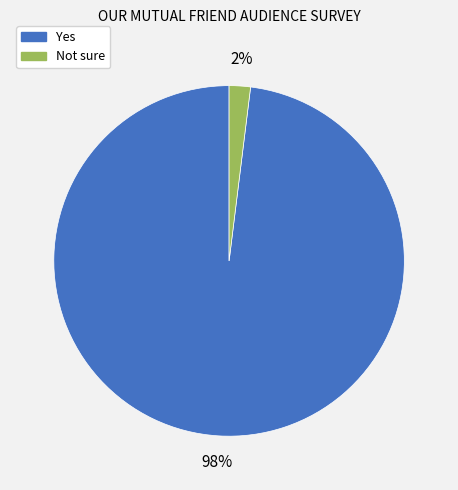

Between Yes and Not sure, which is larger?

Yes